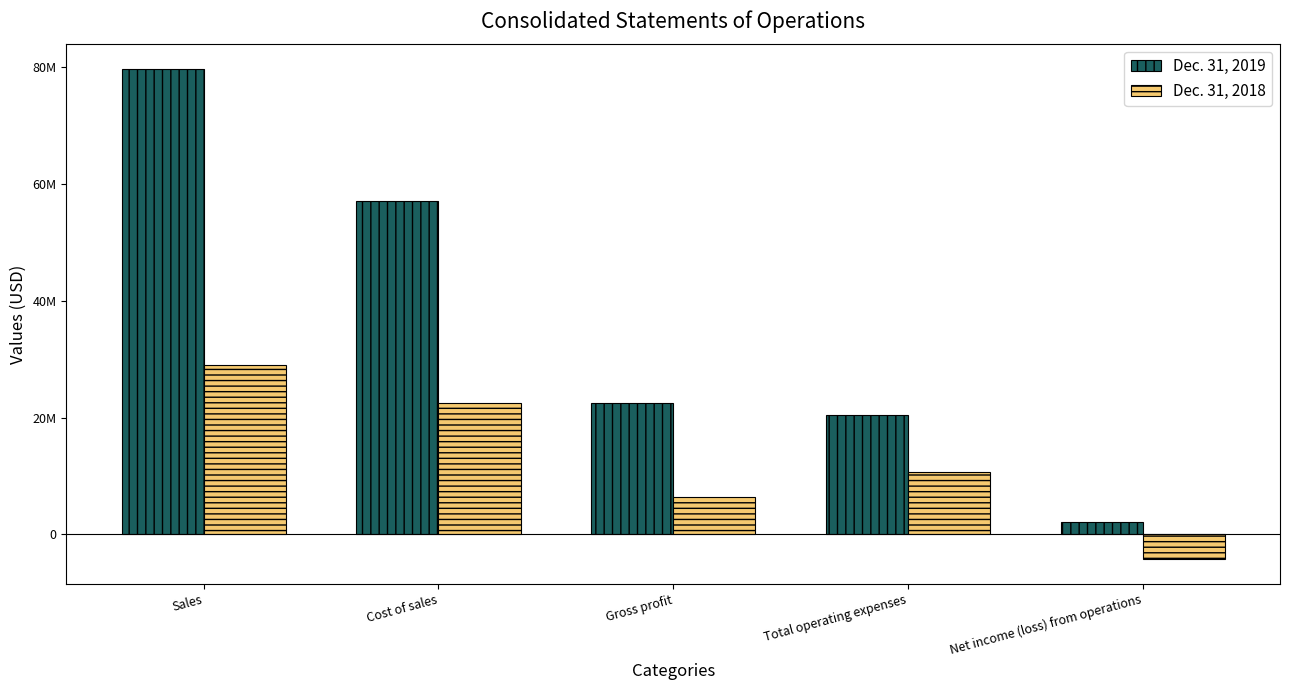

True or false: Dec. 31, 2019 has a value of 20421726 at Total operating expenses.

True